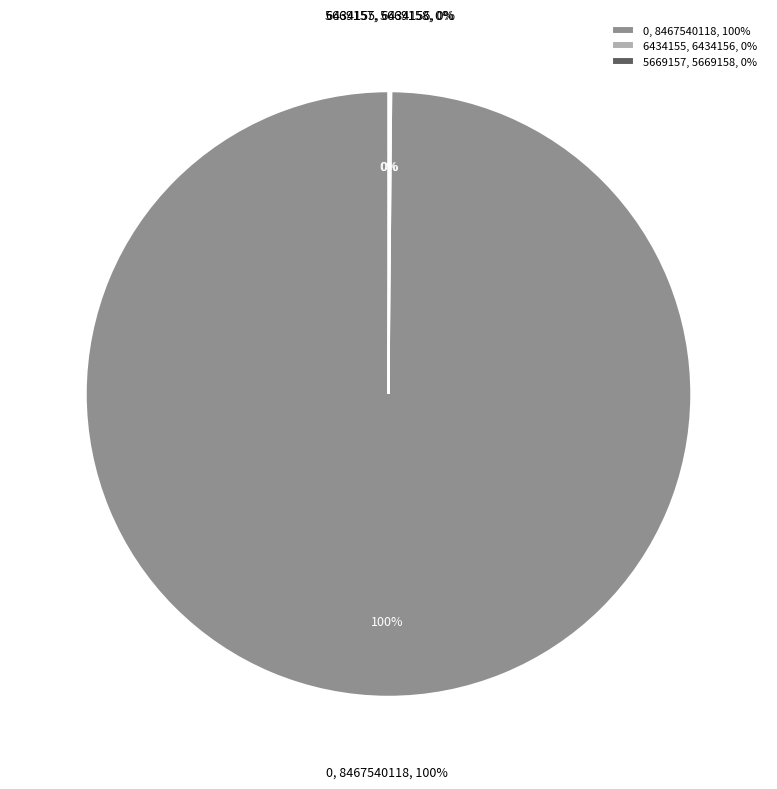

True or false: 6434155 accounts for 13% of the total.

False